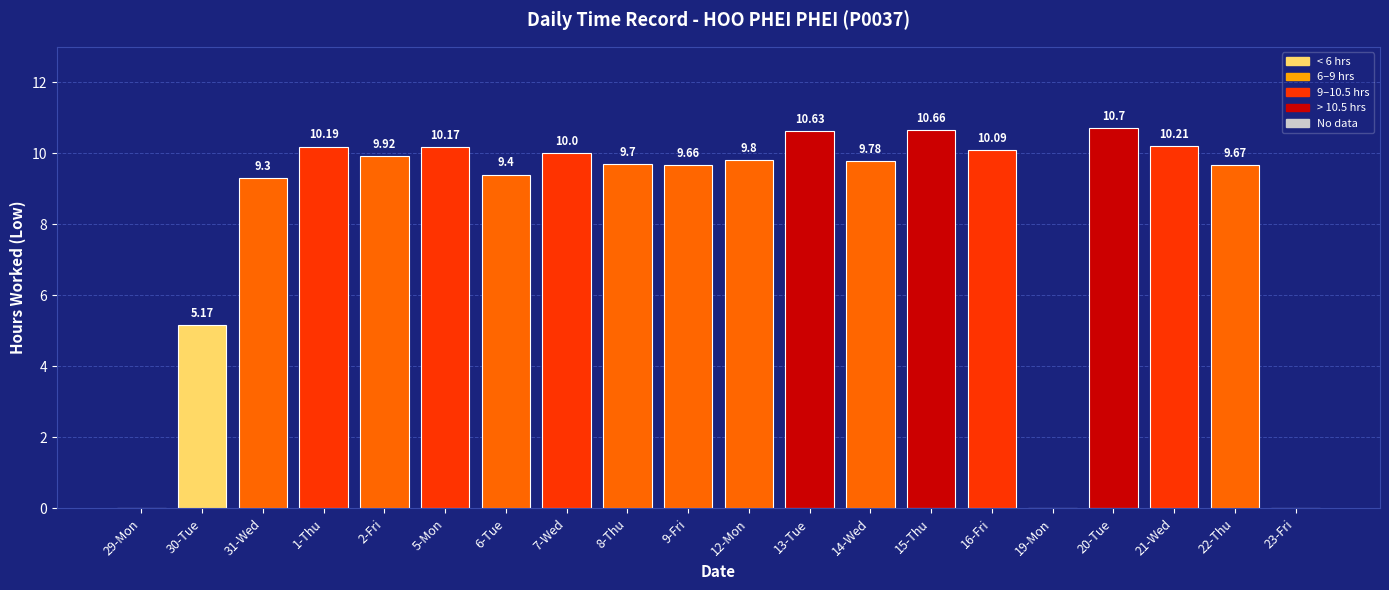

Between 5-Mon and 23-Fri, which is larger?

5-Mon